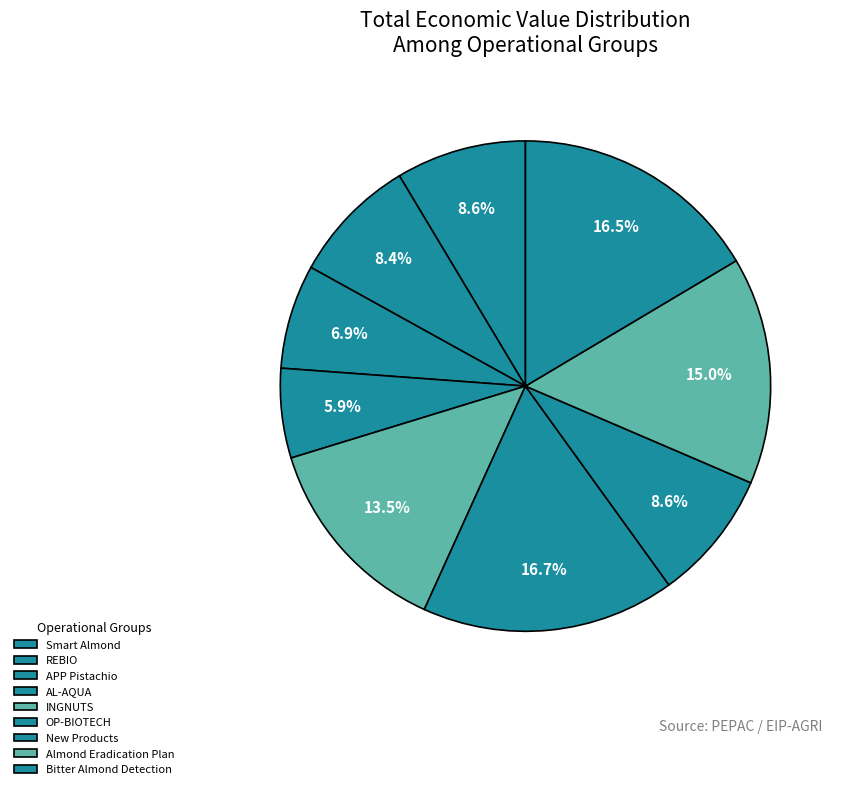

Which slice is the smallest?

AL-AQUA